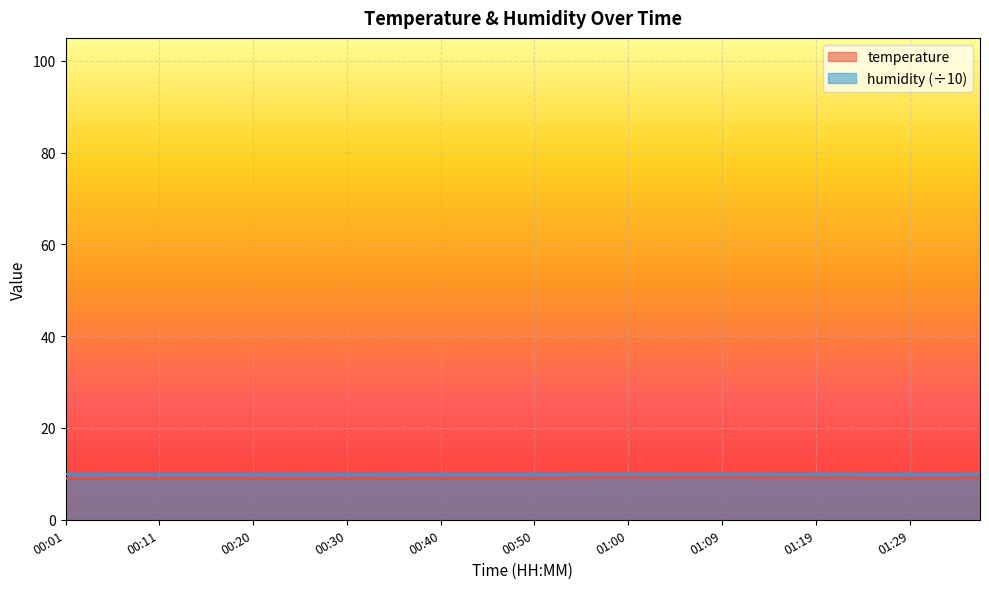

What value does the data have at 01:17?

9.1